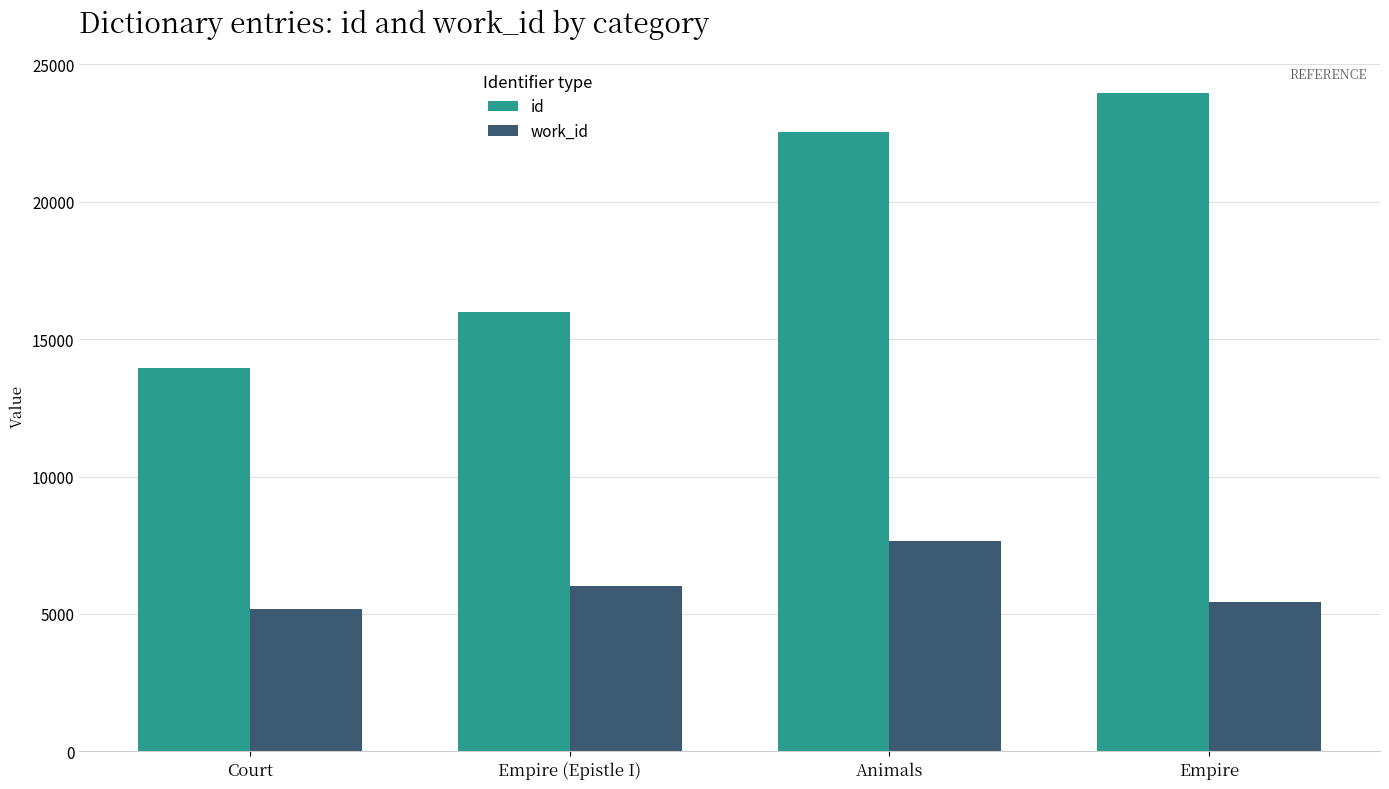

Which series changed the most between Court and Animals?

id